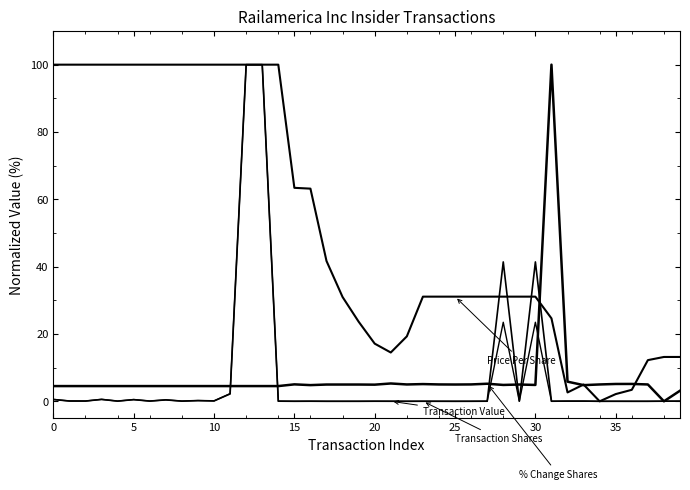

Does the chart have visible grid lines?

No